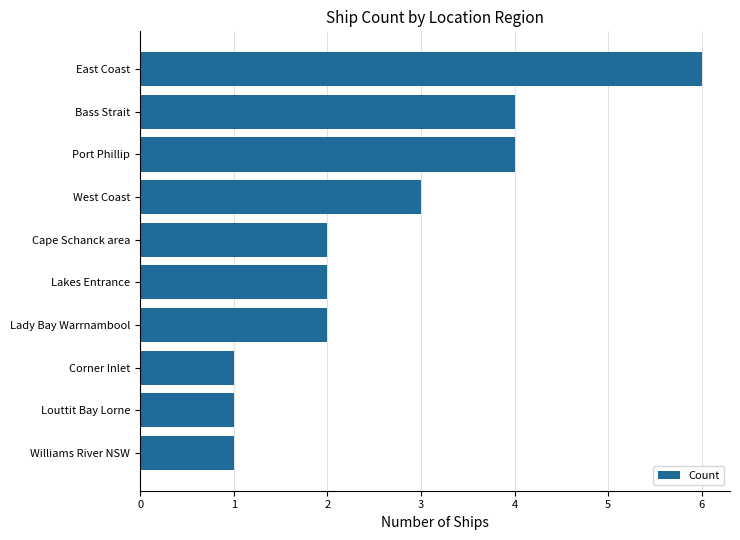

Reading top to bottom, list all the values displayed in this chart.

6	4	4	3	2	2	2	1	1	1